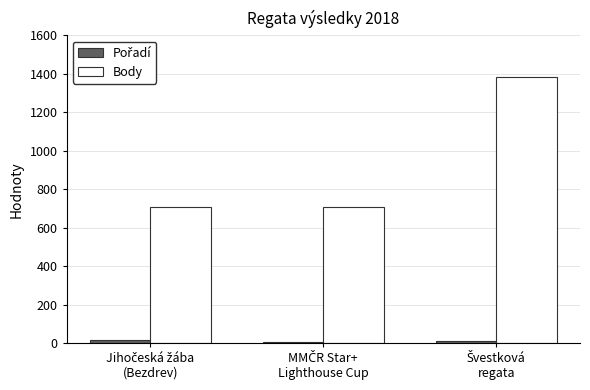

What is the maximum value shown in the chart?

1385